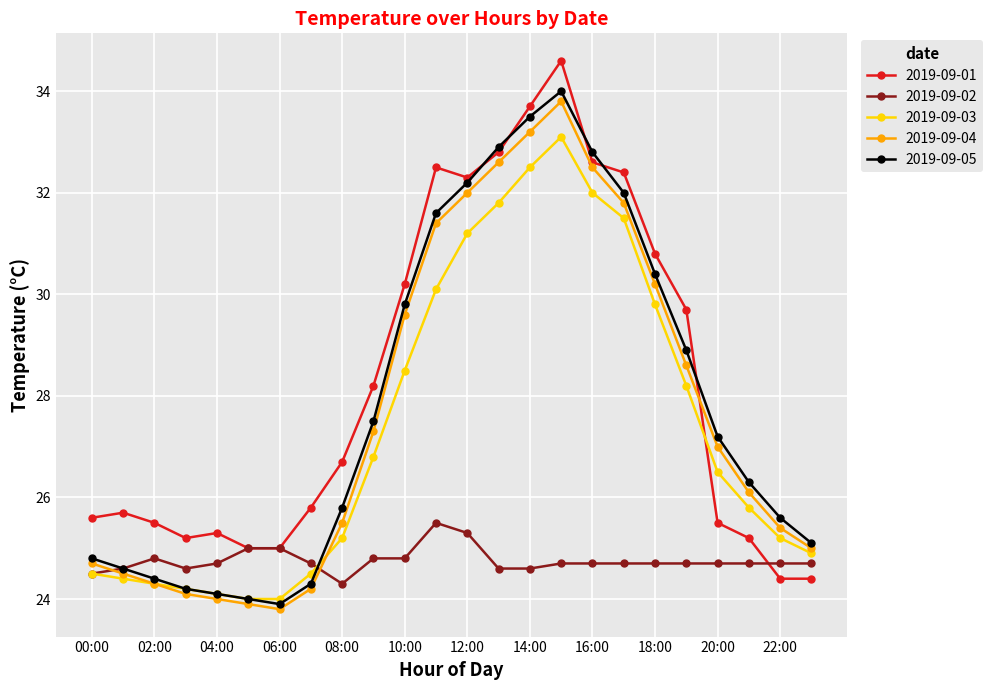

Which series has the largest range (max minus min)?

2019-09-01